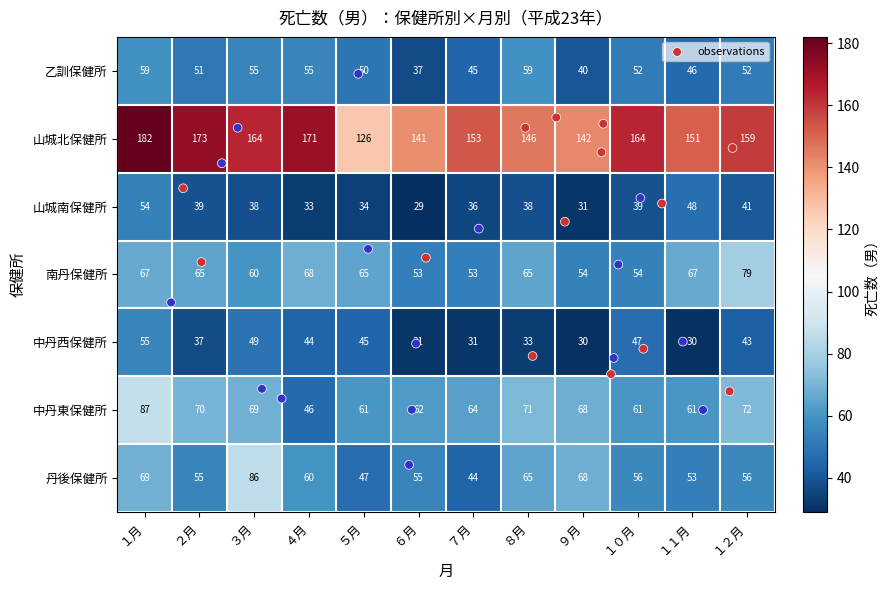

Which series changed the most between １月 and ７月?

山城北保健所